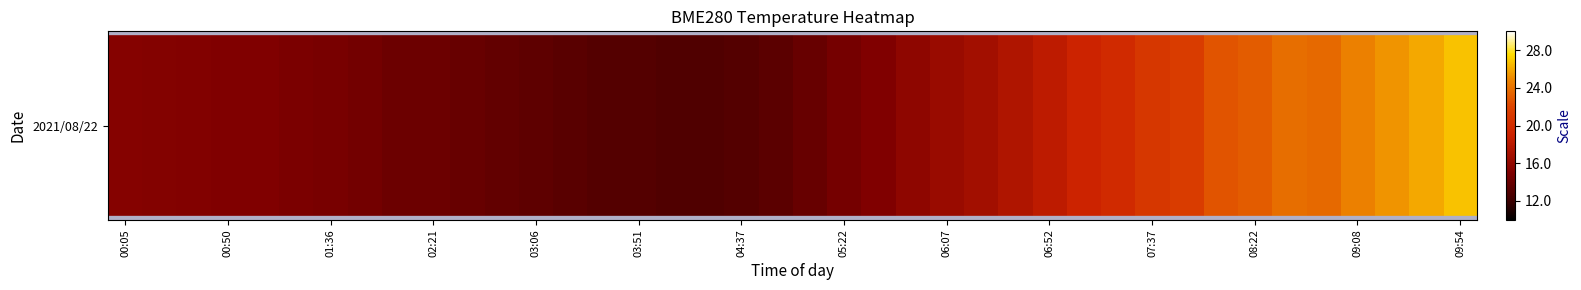

Reading left to right, extract all data points from this chart.

15.3	15.3	15.2	15.1	15.1	14.9	14.8	14.5	14.2	14.2	13.9	13.7	13.6	13.3	13.1	13.1	12.9	12.9	13.1	13.4	13.9	14.5	15.1	15.8	16.4	16.8	17.6	18.2	19.1	19.7	20.9	21.4	22.7	23.1	23.9	23.6	24.7	25.3	26.0	26.8